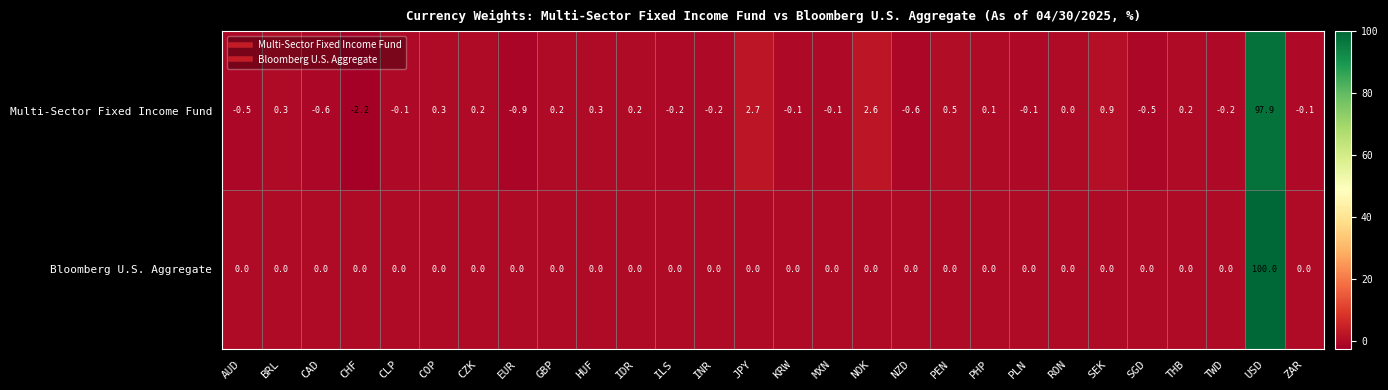

The Multi-Sector Fixed Income Fund series shows 0.0 at RON. True or false?

True